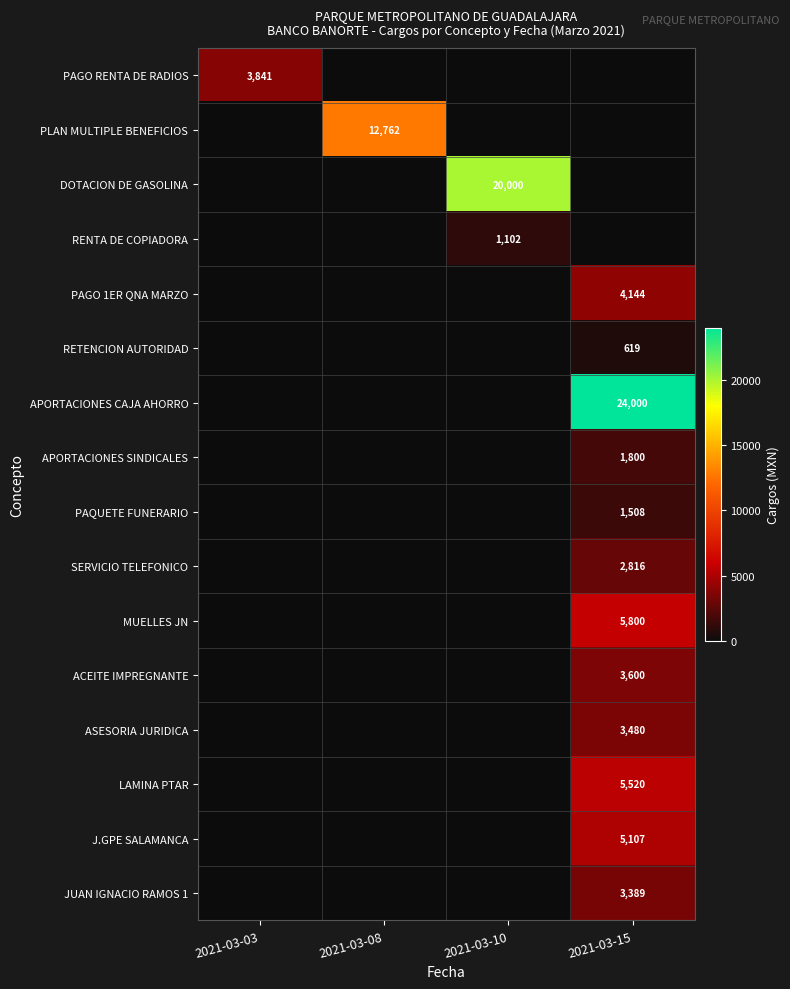

True or false: PLAN MULTIPLE BENEFICIOS has a value of 12762 at 2021-03-08.

True